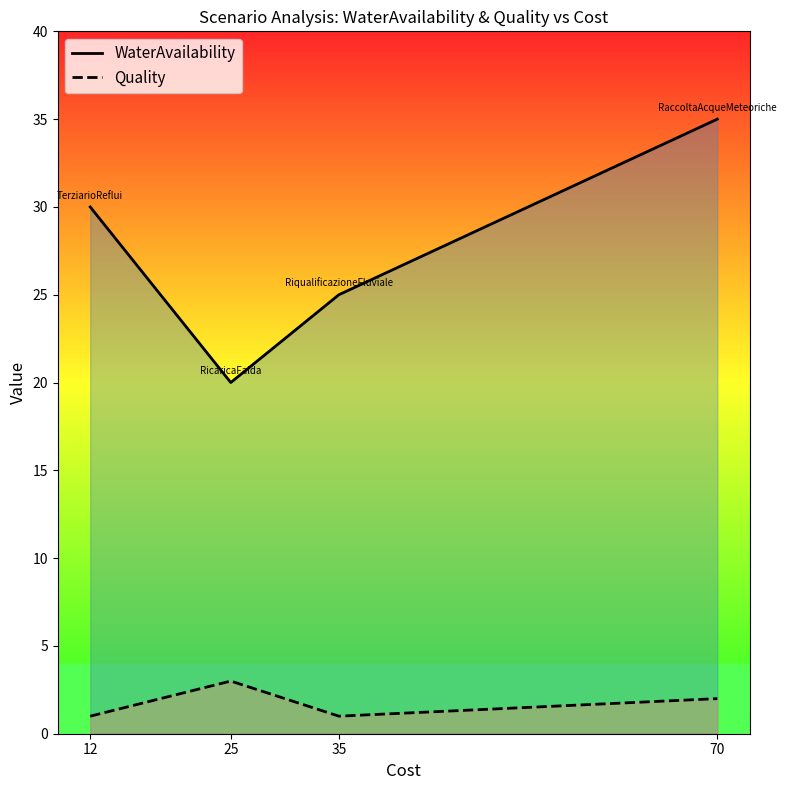

How many data points does each series have?

4